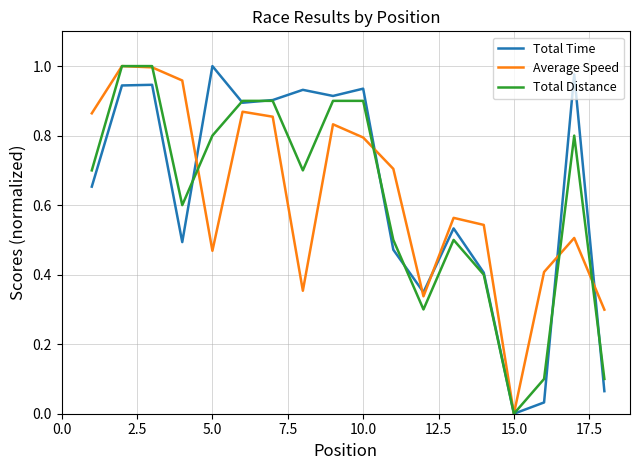

Reading left to right, list all the values displayed in this chart.

Total Time: 0.7	0.9	0.9	0.5	1.0	0.9	0.9	0.9	0.9	0.9	0.5	0.3	0.5	0.4	0.0	0.0	1.0	0.1
Average Speed: 0.9	1.0	1.0	1.0	0.5	0.9	0.9	0.4	0.8	0.8	0.7	0.3	0.6	0.5	0.0	0.4	0.5	0.3
Total Distance: 0.7	1.0	1.0	0.6	0.8	0.9	0.9	0.7	0.9	0.9	0.5	0.3	0.5	0.4	0.0	0.1	0.8	0.1